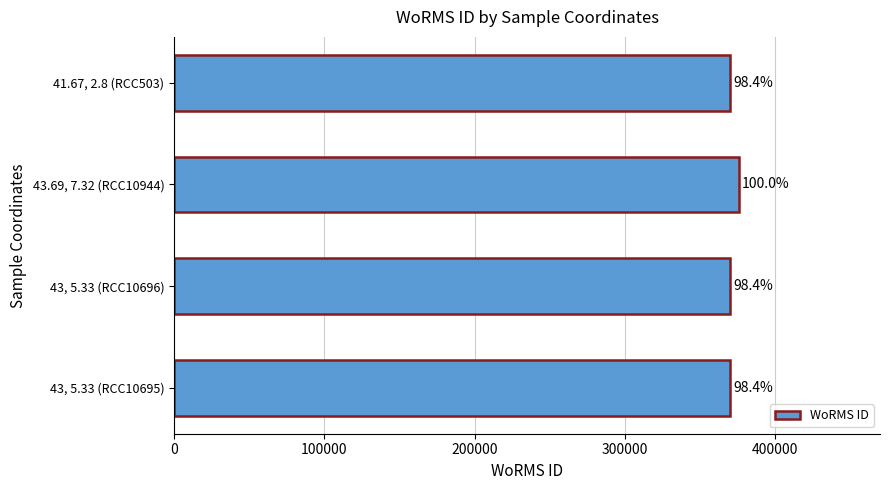

Does the chart contain any negative values?

No